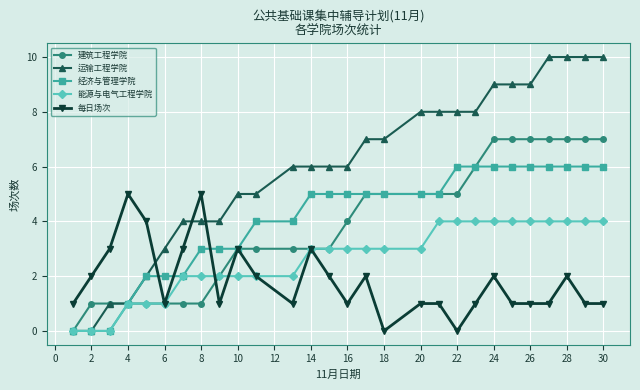

Which series has the largest total across all categories?

运输工程学院